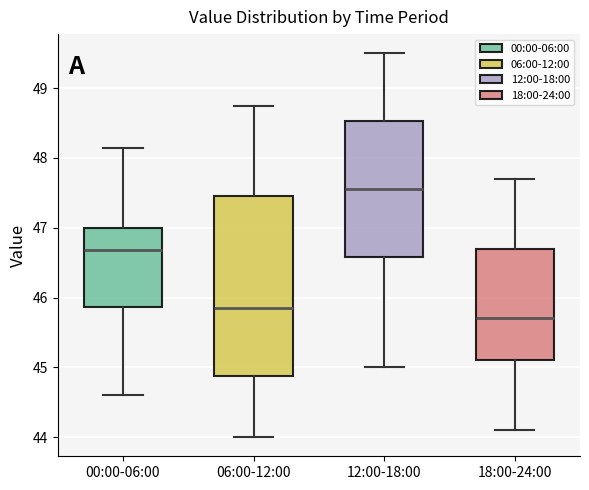

Which box has the lowest median line?

18:00-24:00